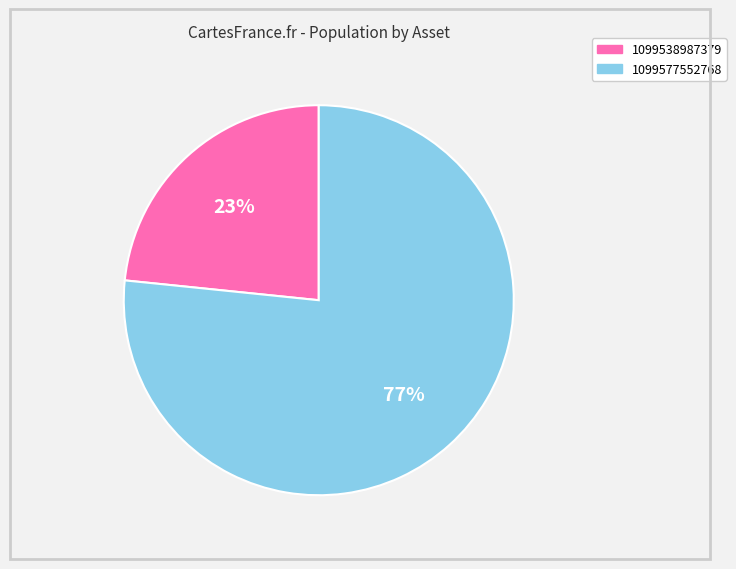

To the nearest percent, what is the average slice percentage?

50%